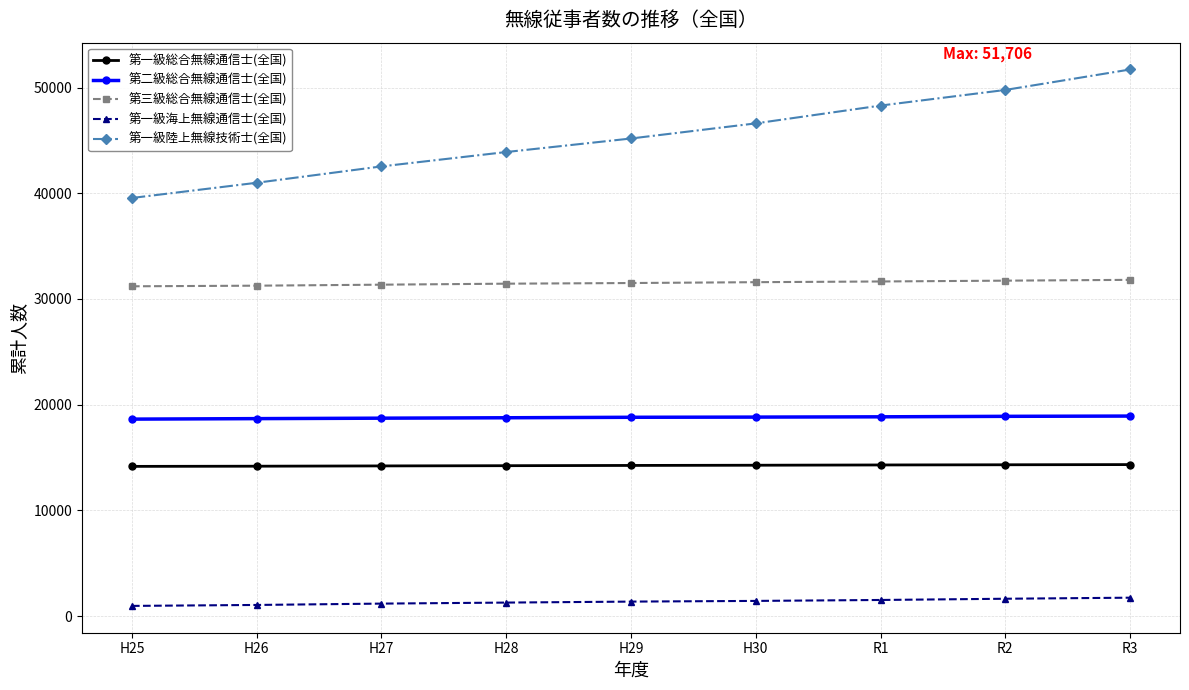

Which series has the largest range (max minus min)?

第一級陸上無線技術士(全国)